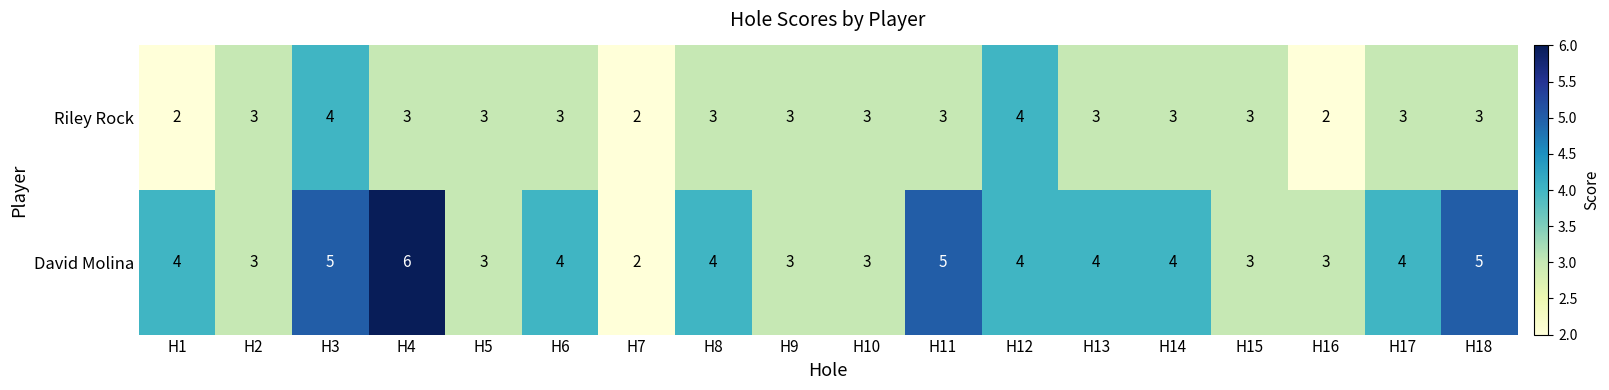

List the series in order of their peak value, lowest first.

Riley Rock, David Molina